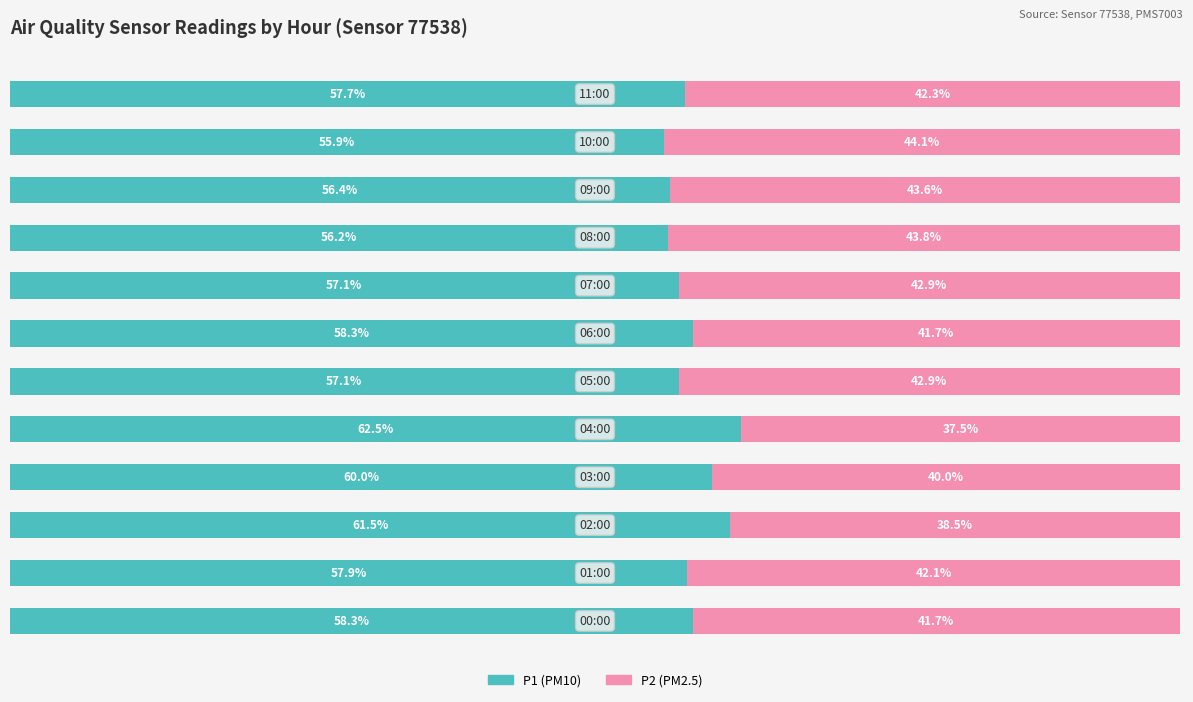

What are all the series names shown in the legend?

P1 (PM10), P2 (PM2.5)